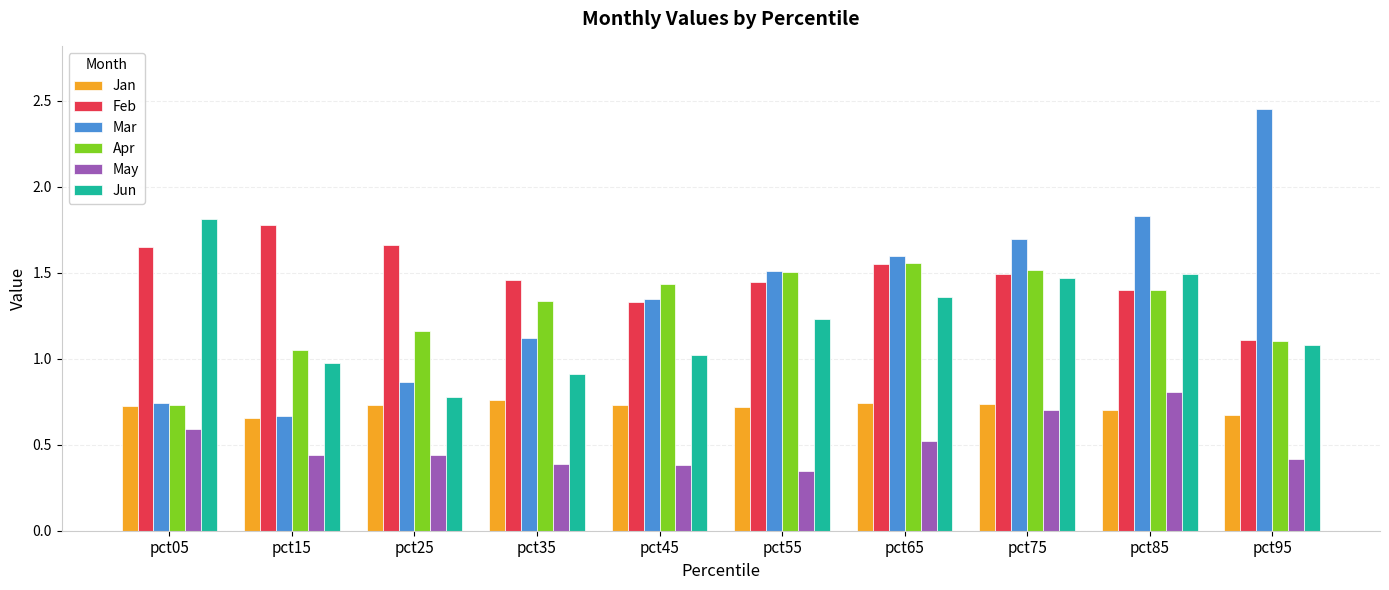

How many bars are there in total?

60